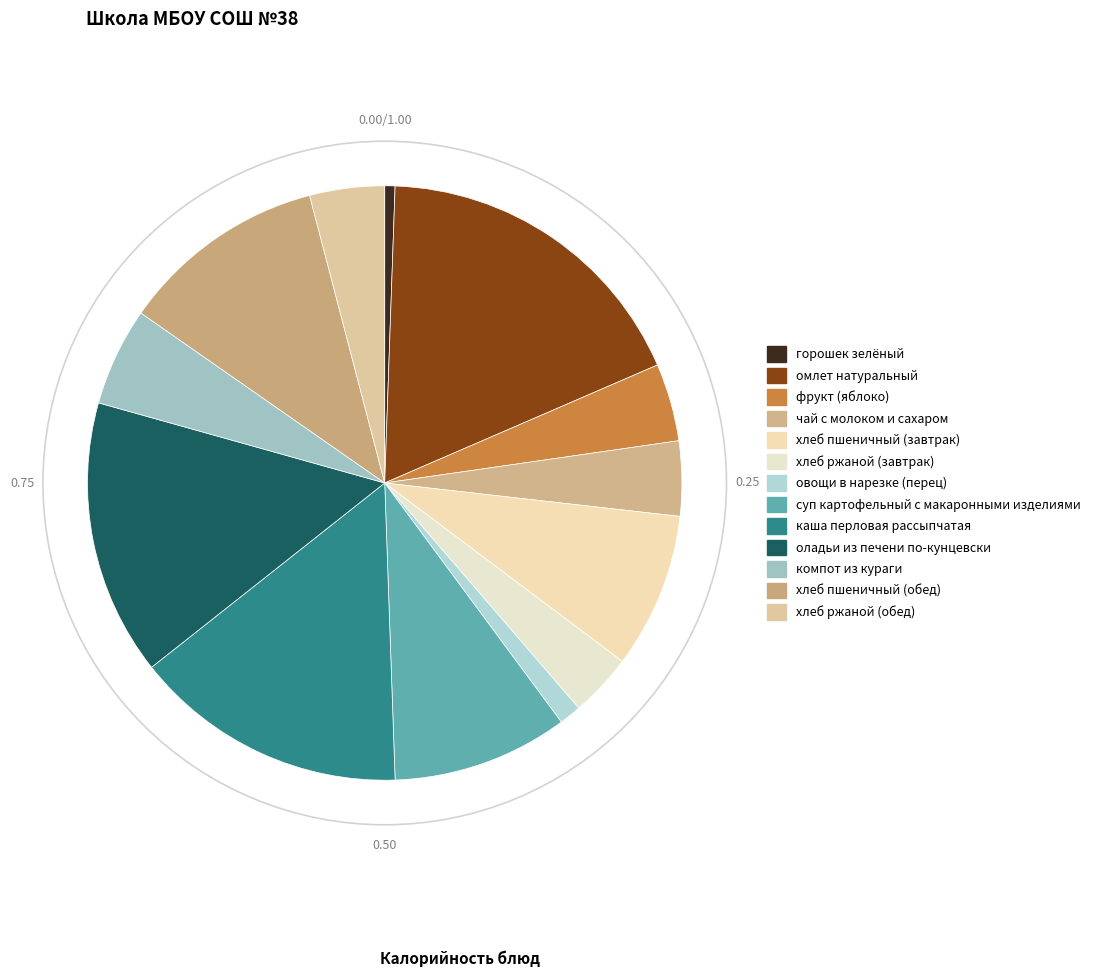

How many segments does this pie chart have?

13